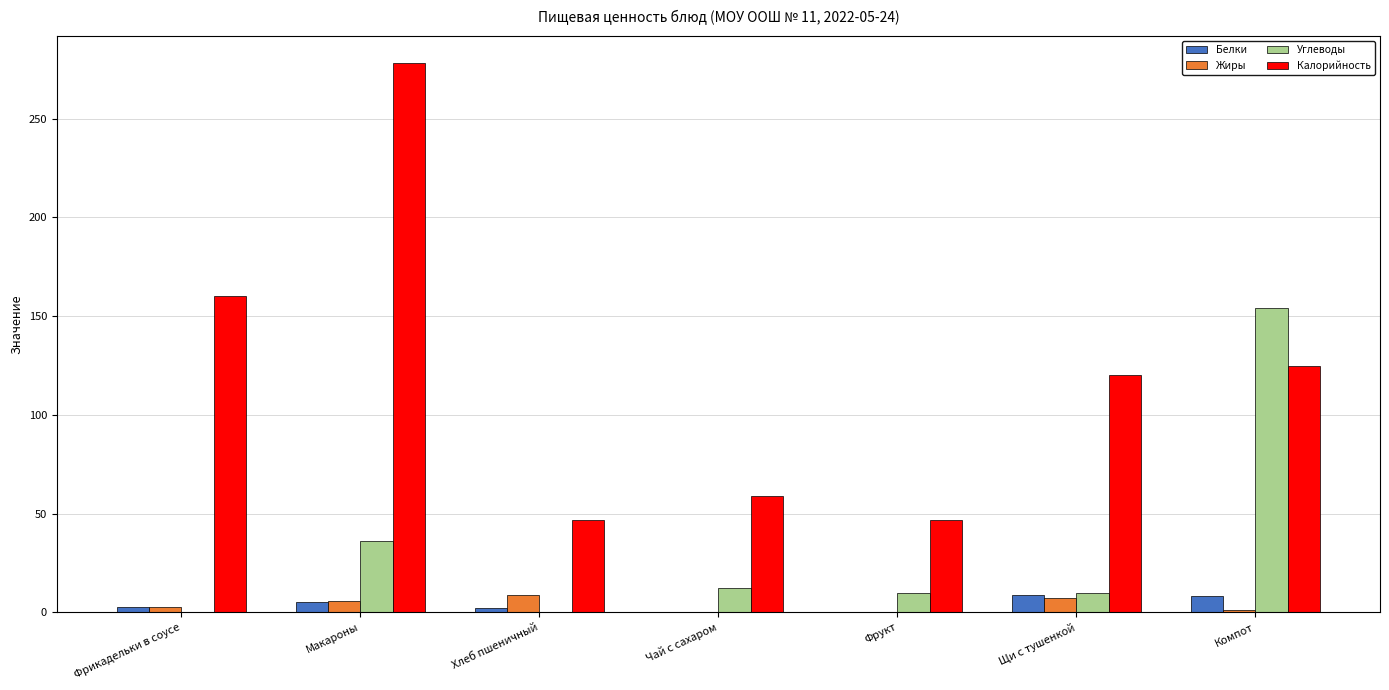

At which category is the sum across all series the highest?

Макароны